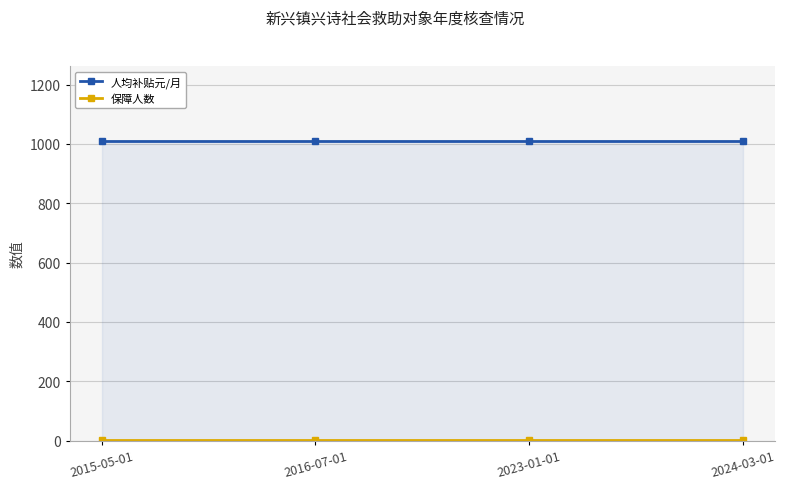

True or false: 保障人数 and 人均补贴元/月 cross at least once.

False